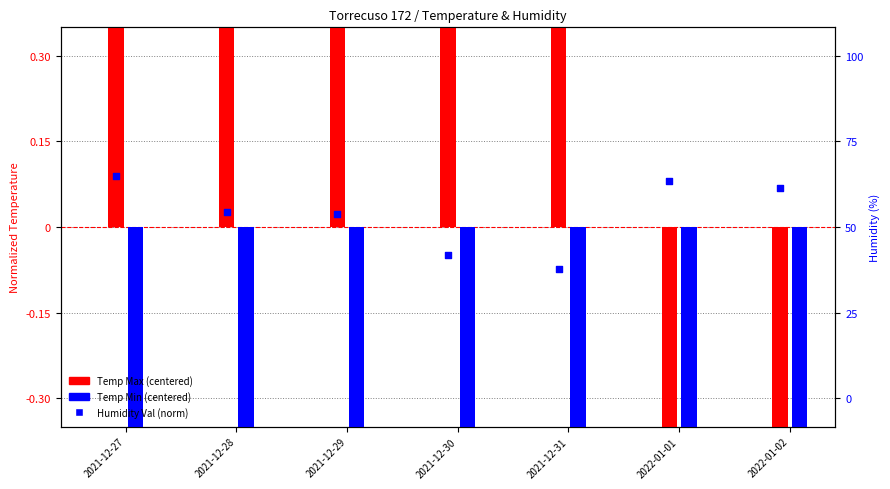

At which category is the sum across all series the highest?

2021-12-28